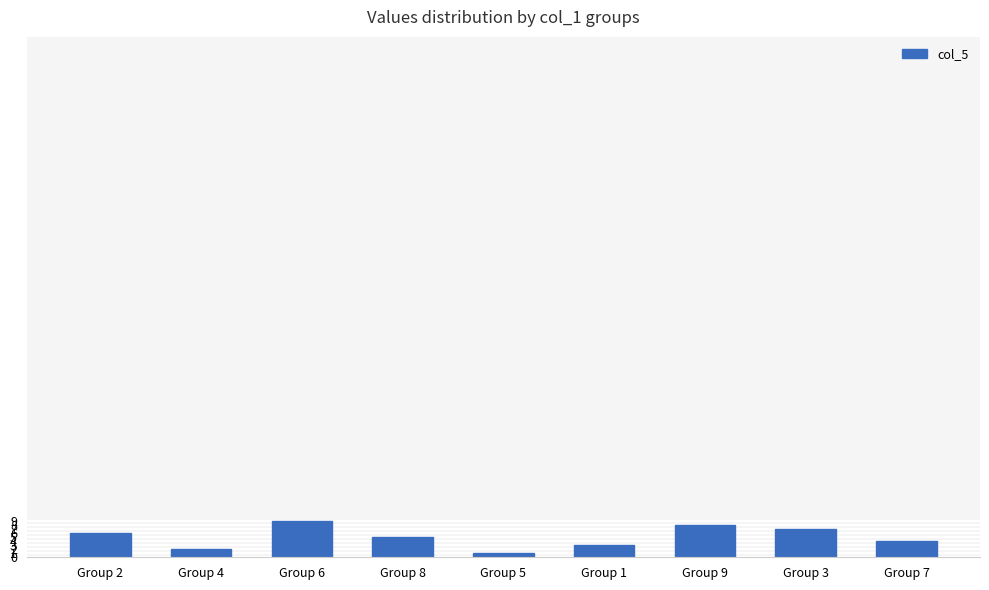

Which has a higher value, Group 7 or Group 9?

Group 9